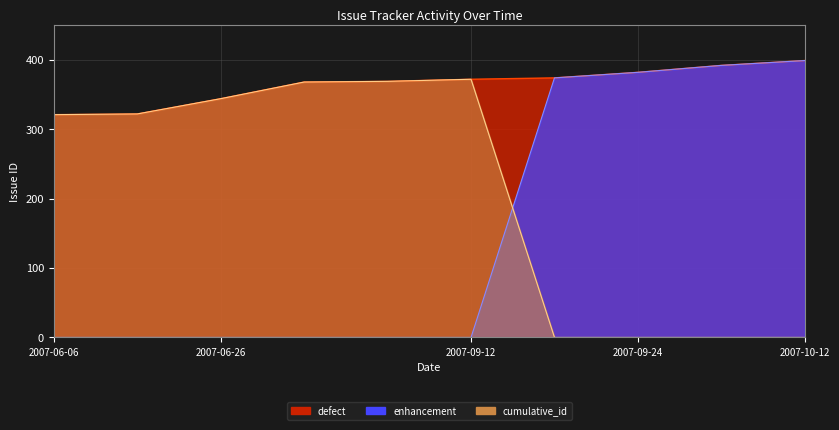

Does the chart have visible grid lines?

Yes